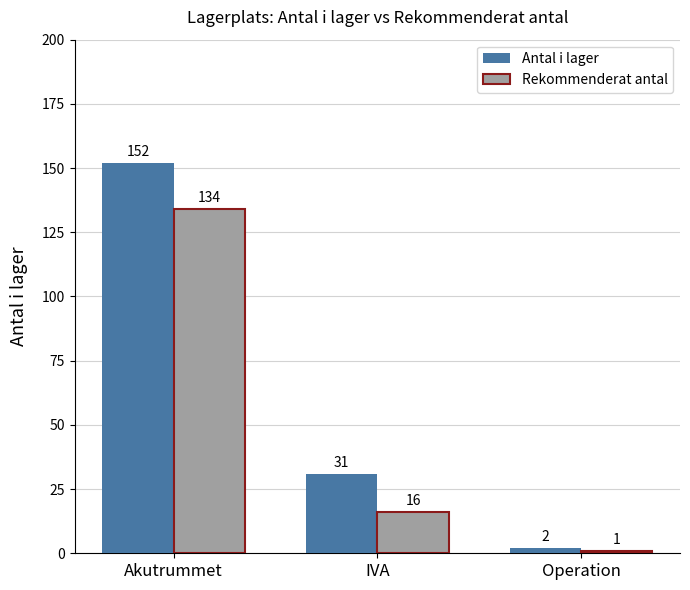

Reading left to right, transcribe all the data shown in this chart.

Antal i lager: 152	31	2
Rekommenderat antal: 134	16	1